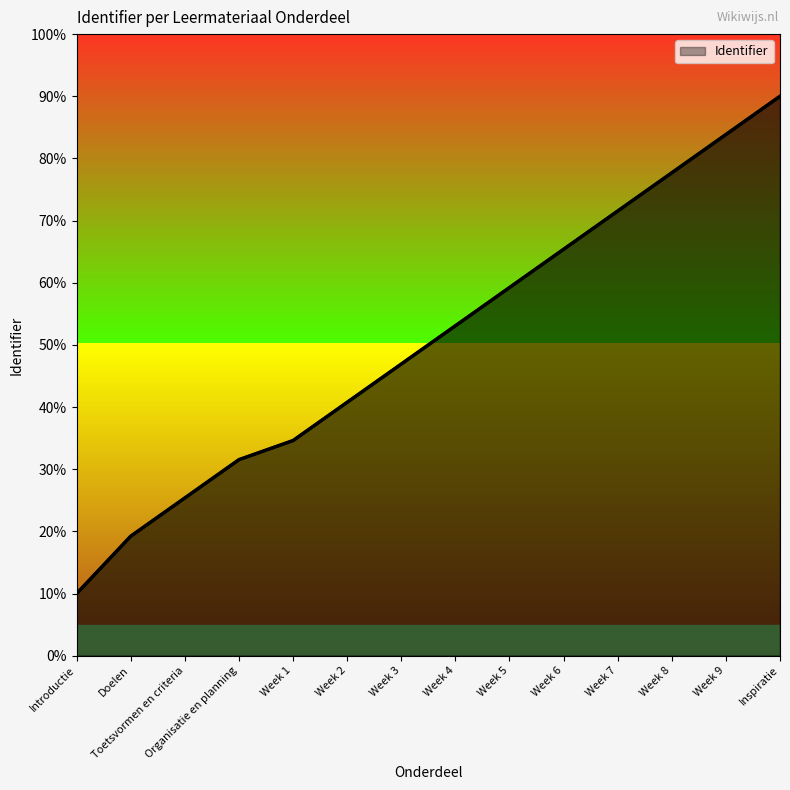

Read the value at Week 6.

65.4